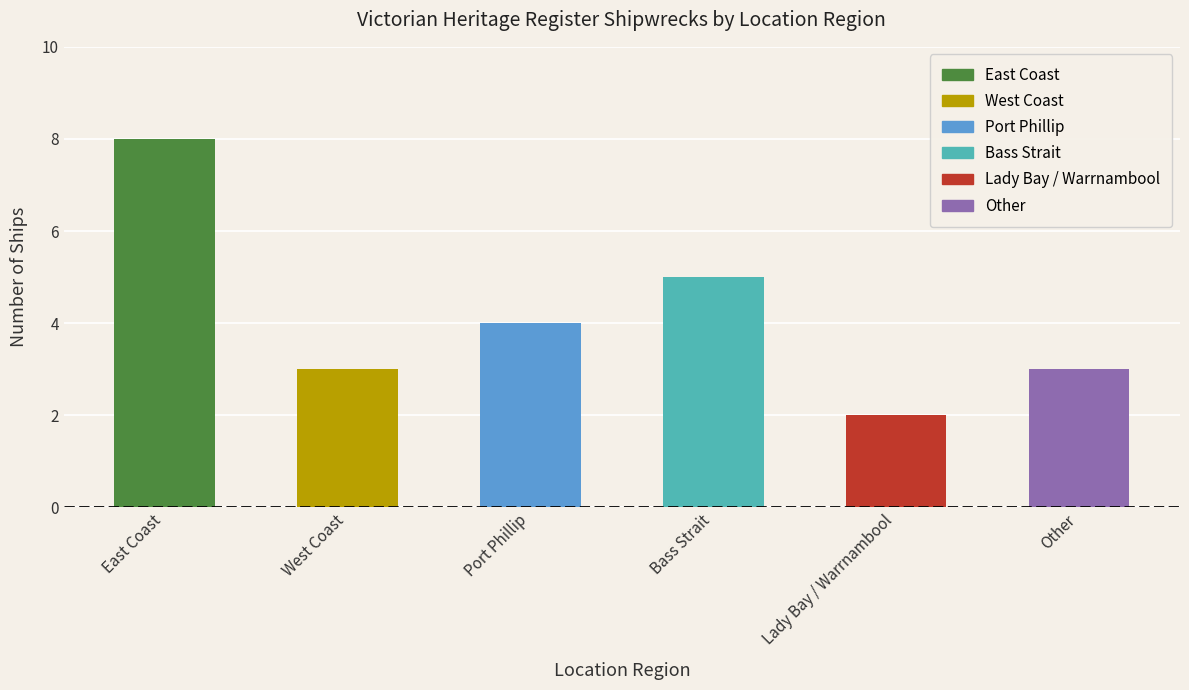

What position from the right is West Coast?

5